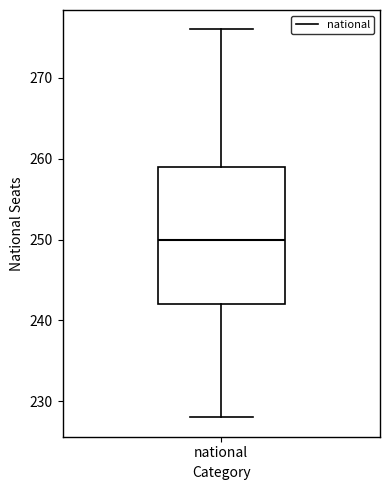

Read this box plot against the y-axis: the position of the median line, the range covered by the box, and the ends of both whiskers. The values are not printed on the chart, so give them approximately, as read against the axis.

median 250, box 242 to 259, whiskers 228 to 276